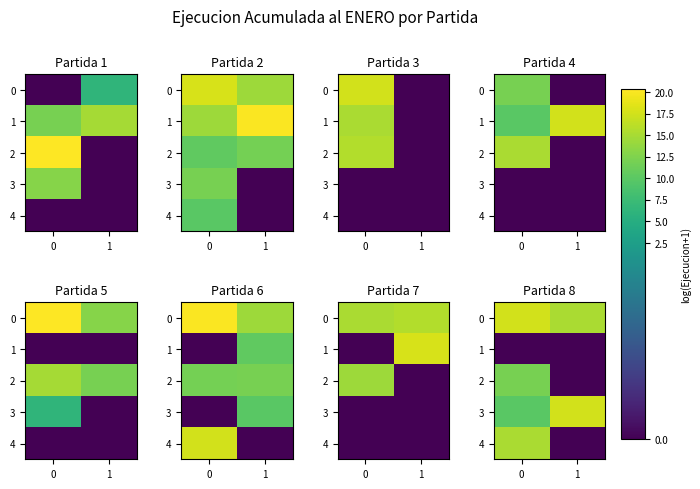

Is the value of 4 at 0 greater than the value of 0 at 1?

No